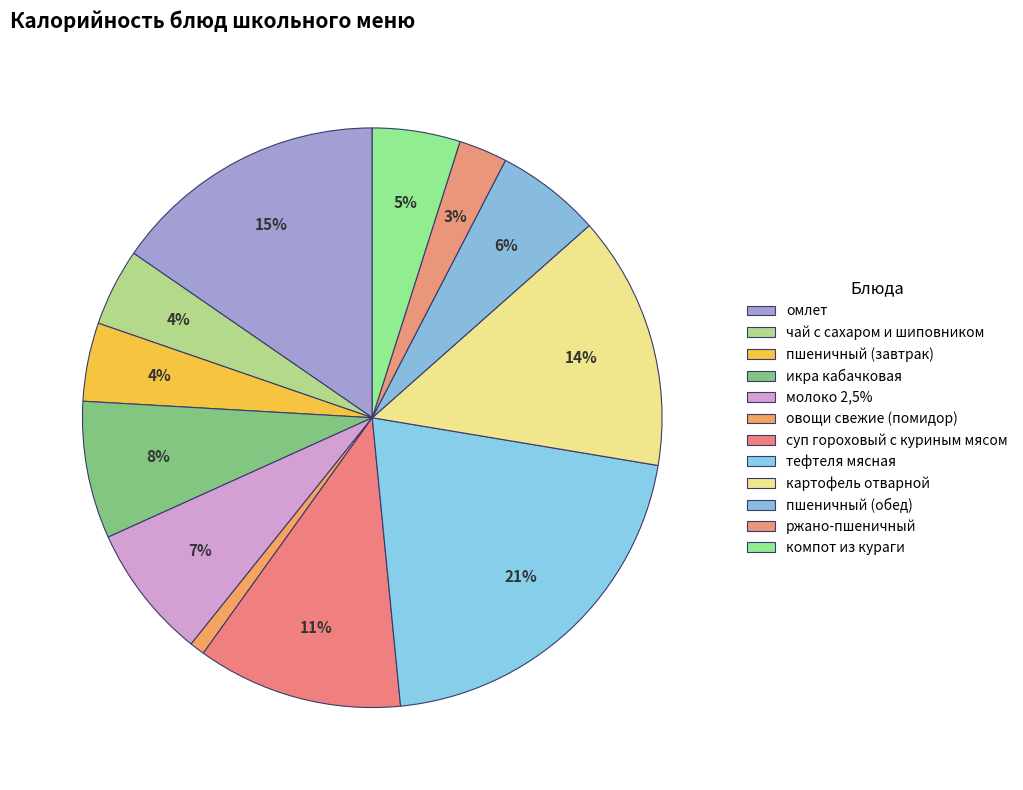

Which category has the smallest portion of the pie?

овощи свежие (помидор)